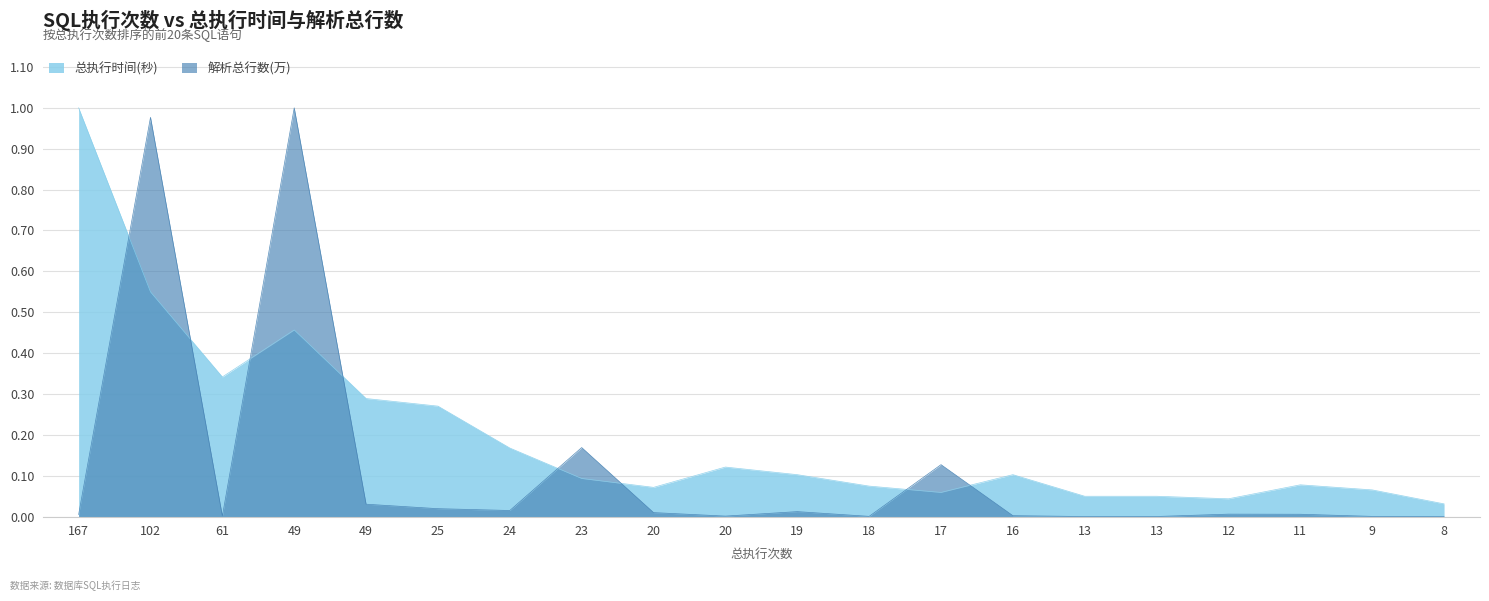

What are all the series names shown in the legend?

总执行时间(秒), 解析总行数(万)